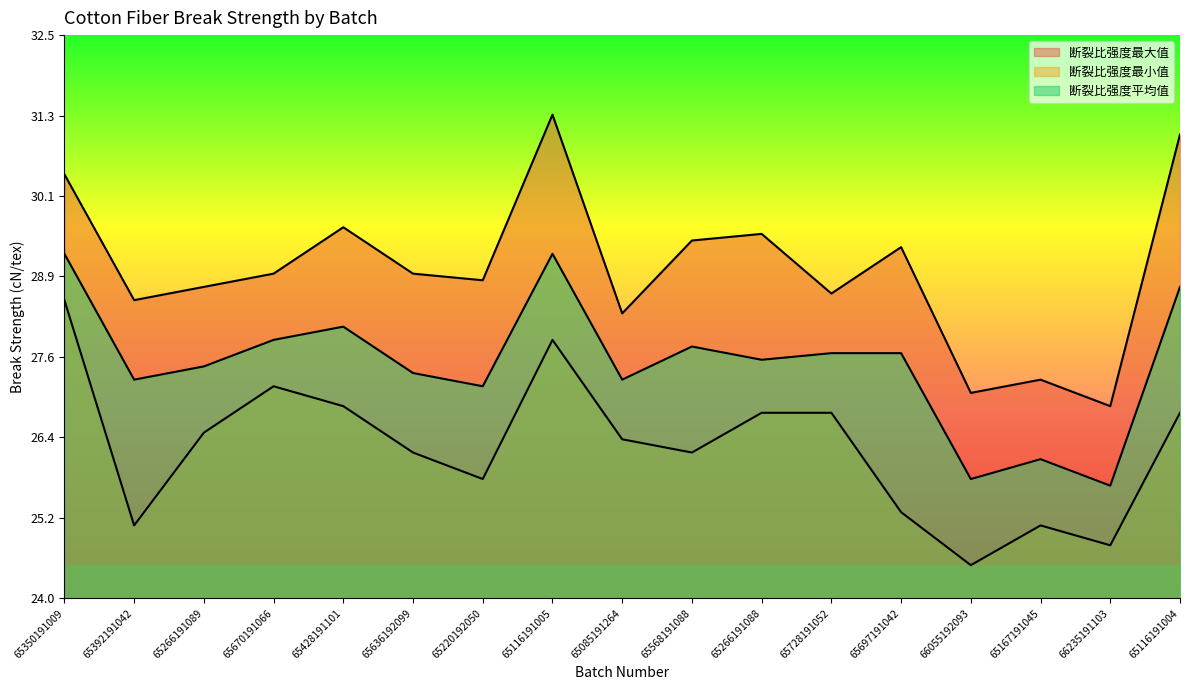

Which has a higher value, 65266191088 or 65428191101?

65428191101